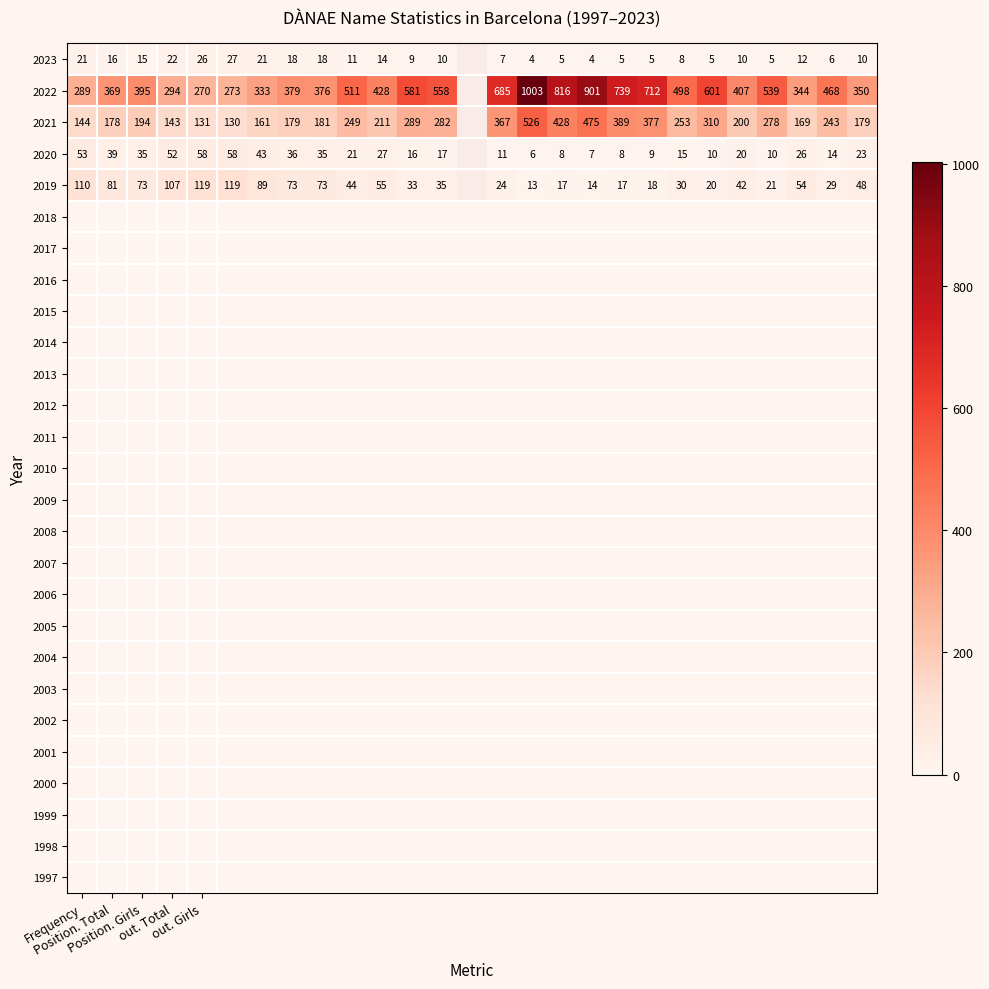

List the series in order of their overall mean, lowest first.

2023, 2022, 2021, 2020, 2019